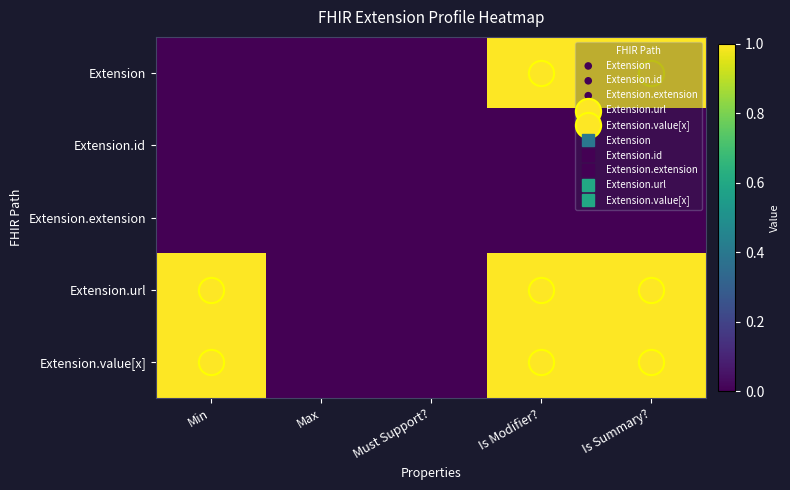

Reading right to left, transcribe all the data shown in this chart.

Extension: Is Summary?=1	Is Modifier?=1	Must Support?=0	Max=0	Min=0
Extension.id: Is Summary?=0	Is Modifier?=0	Must Support?=0	Max=0	Min=0
Extension.extension: Is Summary?=0	Is Modifier?=0	Must Support?=0	Max=0	Min=0
Extension.url: Is Summary?=1	Is Modifier?=1	Must Support?=0	Max=0	Min=1
Extension.value[x]: Is Summary?=1	Is Modifier?=1	Must Support?=0	Max=0	Min=1